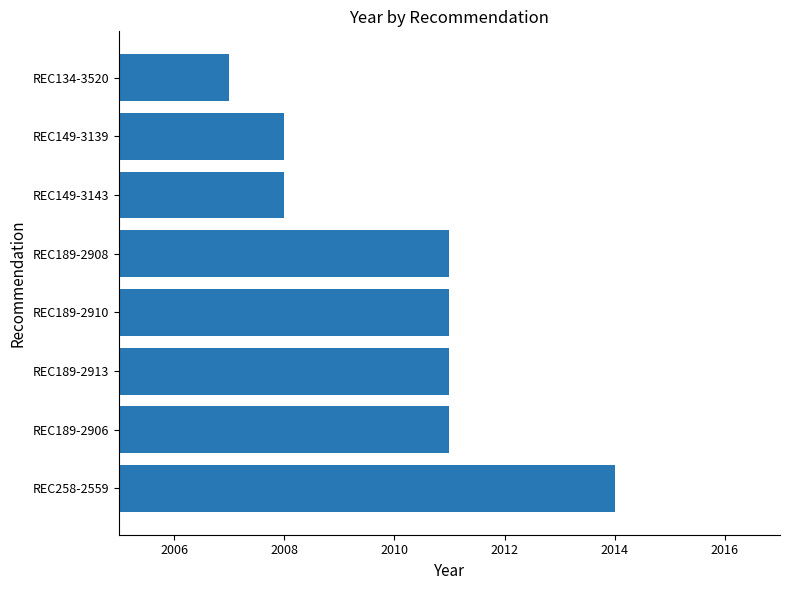

Are the bars horizontal?

Yes